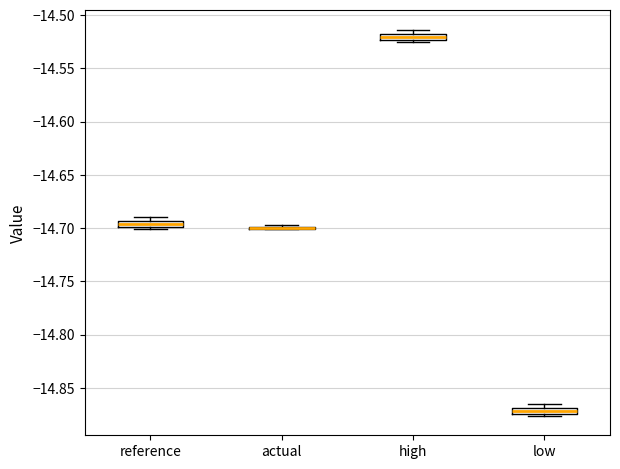

Where is the lower edge of the box for reference on the y-axis? The values are not printed on the chart, so give them approximately, as read against the axis.

-14.700